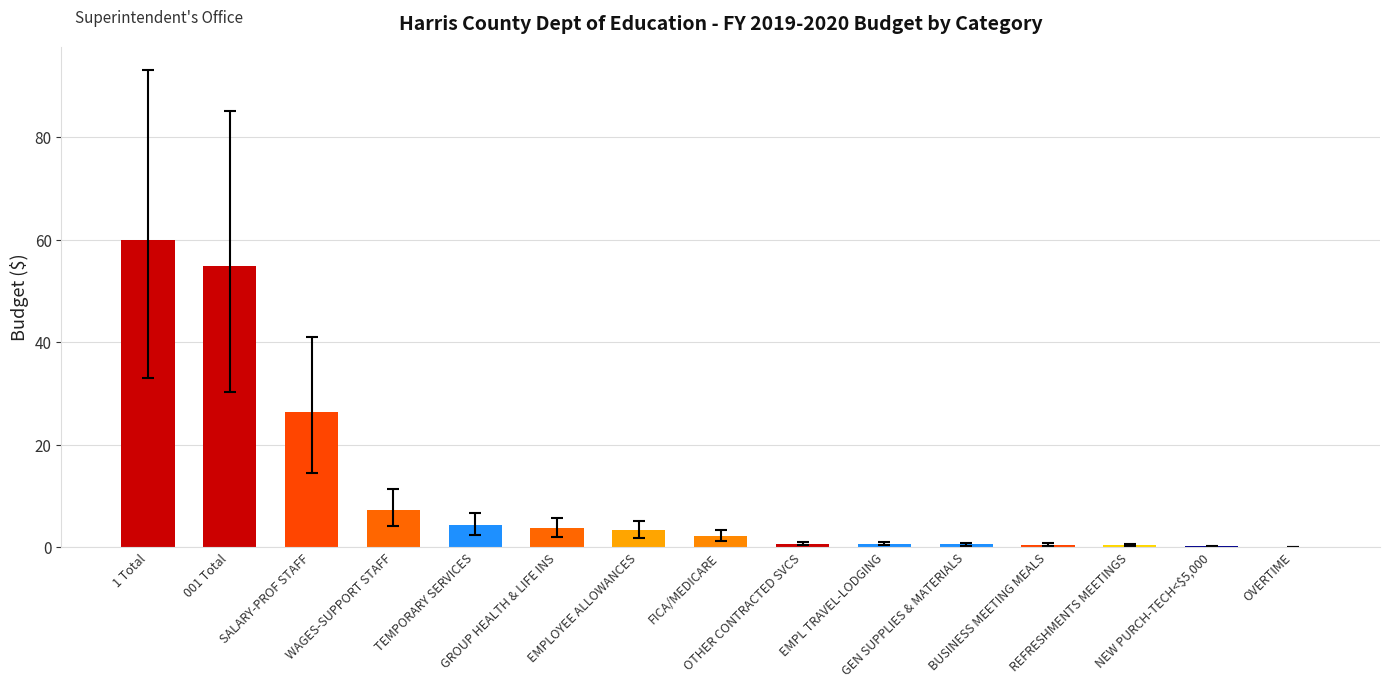

How many categories are shown in the chart?

15